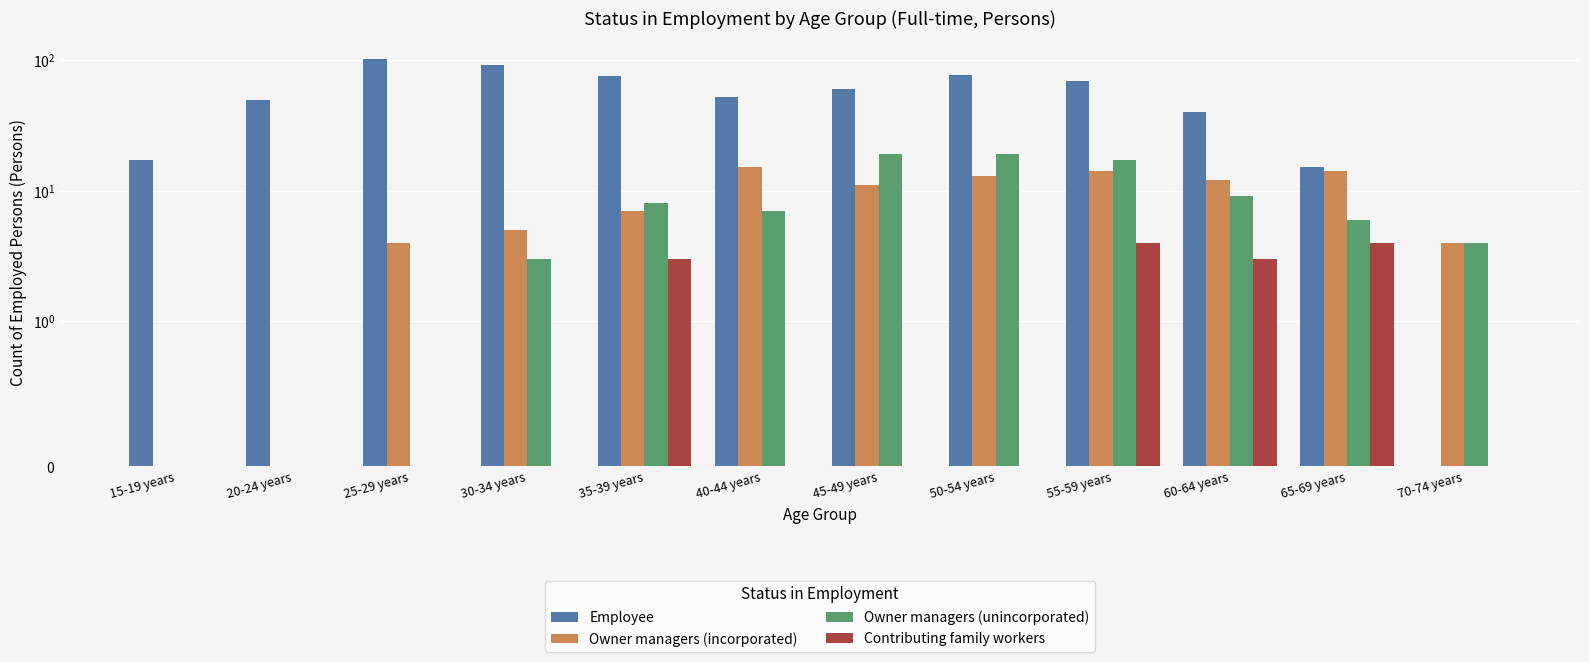

How many values in Owner managers (unincorporated) are above zero?

9